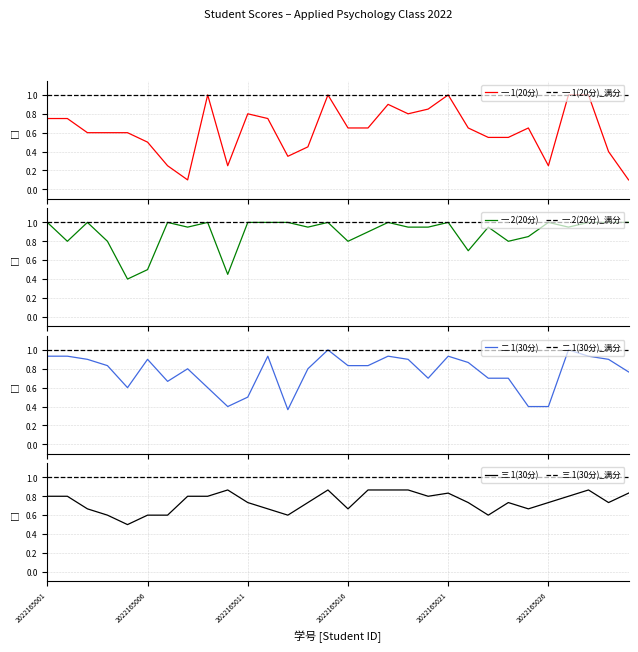

Rank the series by their maximum value, from lowest to highest.

三.1(30分), 一.1(20分), 一.2(20分), 二.1(30分)